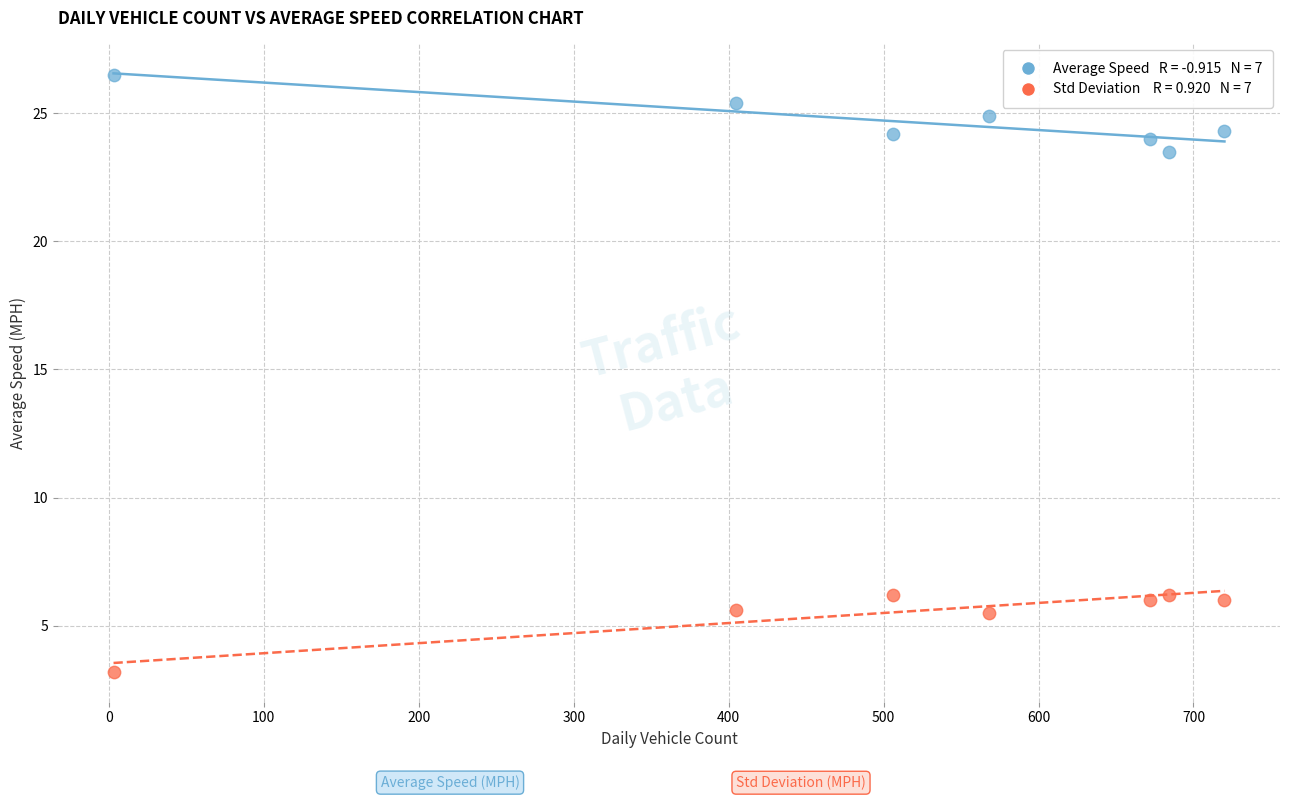

Across all data points, what is the range of Y values (max minus min)?

23.3